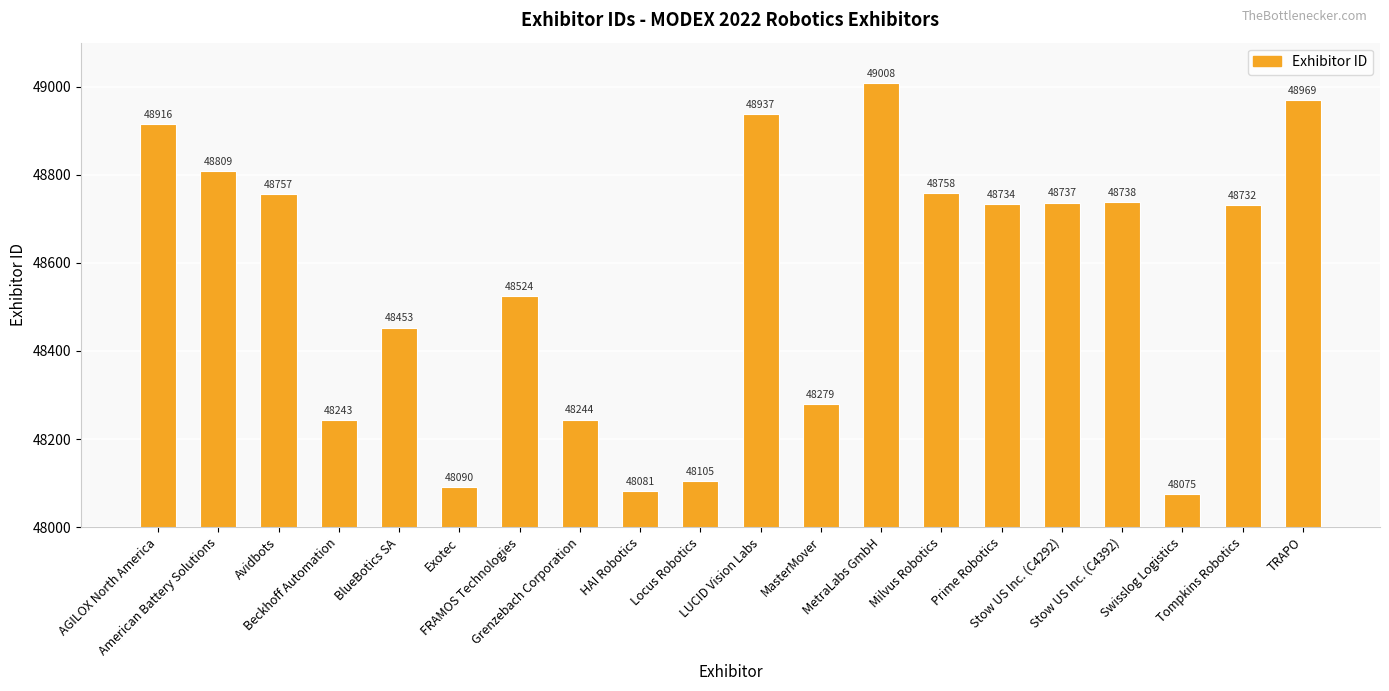

At which label is the value closest to 48541?

FRAMOS Technologies